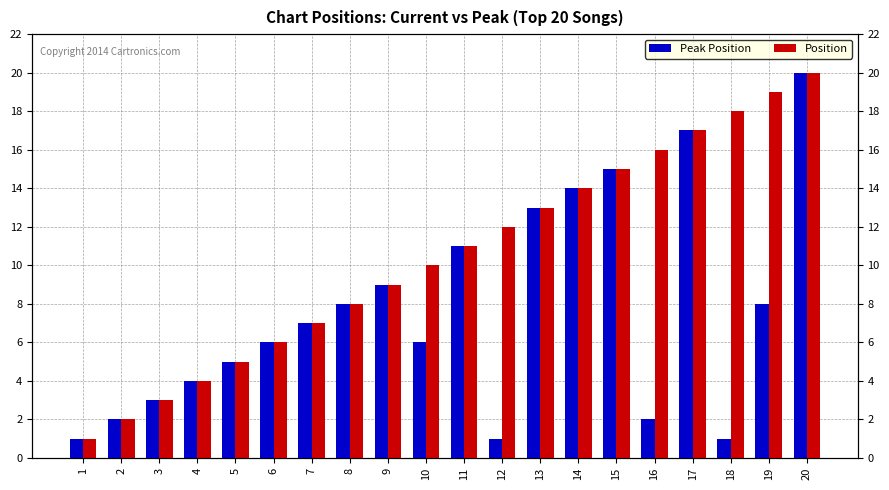

Which has a higher value, 10 or 18?

10